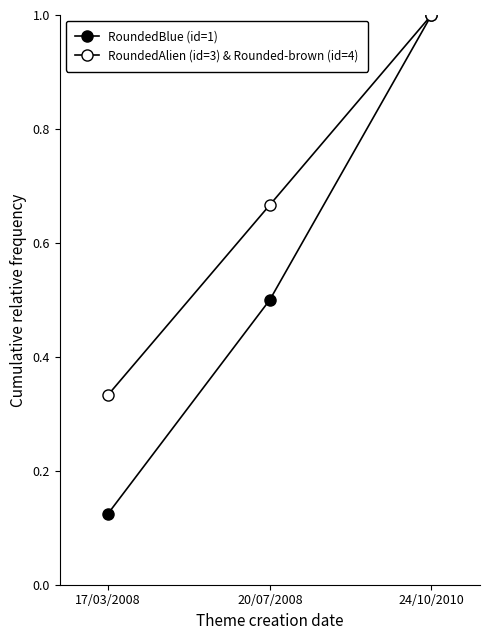

What is the sum of the RoundedAlien (id=3) & Rounded-brown (id=4) values at 24/10/2010 and 17/03/2008?

1.3